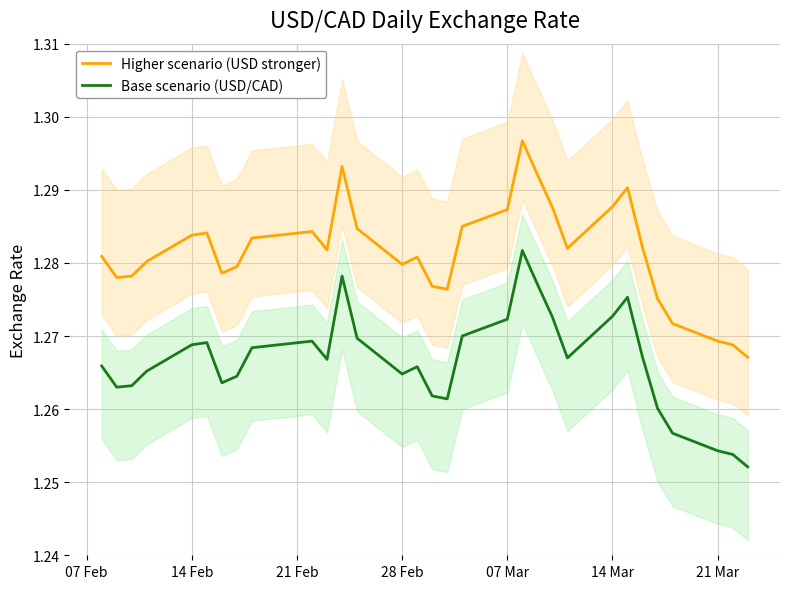

True or false: Base scenario (USD/CAD) and Higher scenario (USD stronger) cross at least once.

False